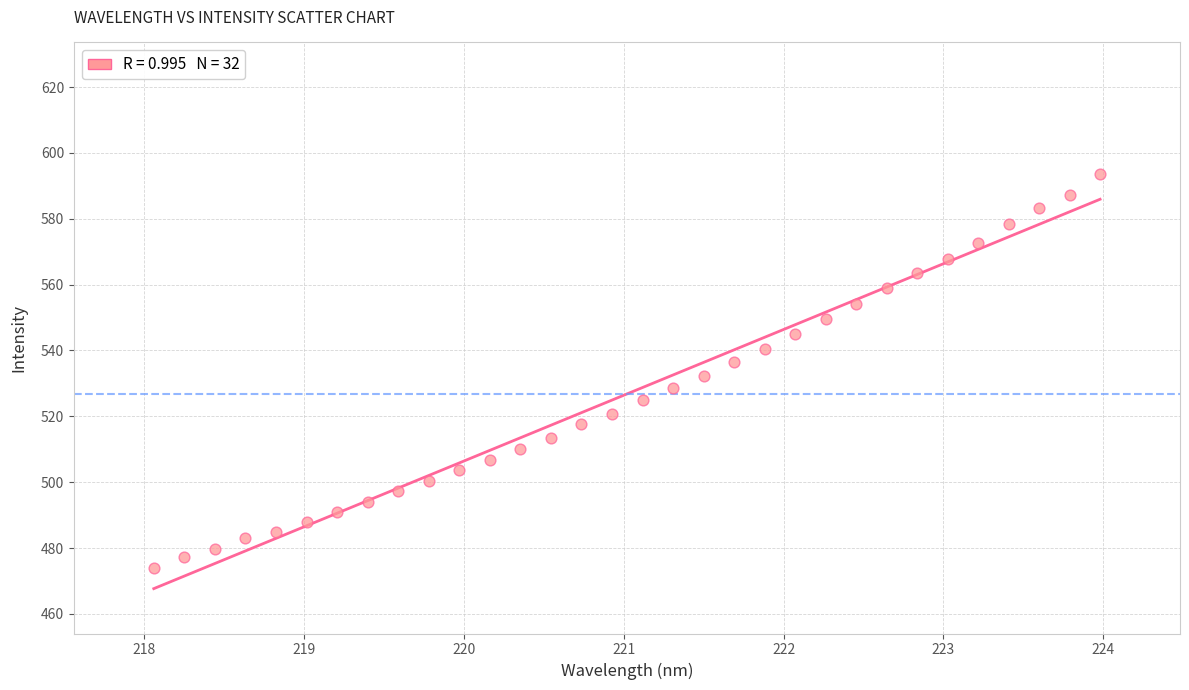

What is the range of X values (max minus min)?

5.9